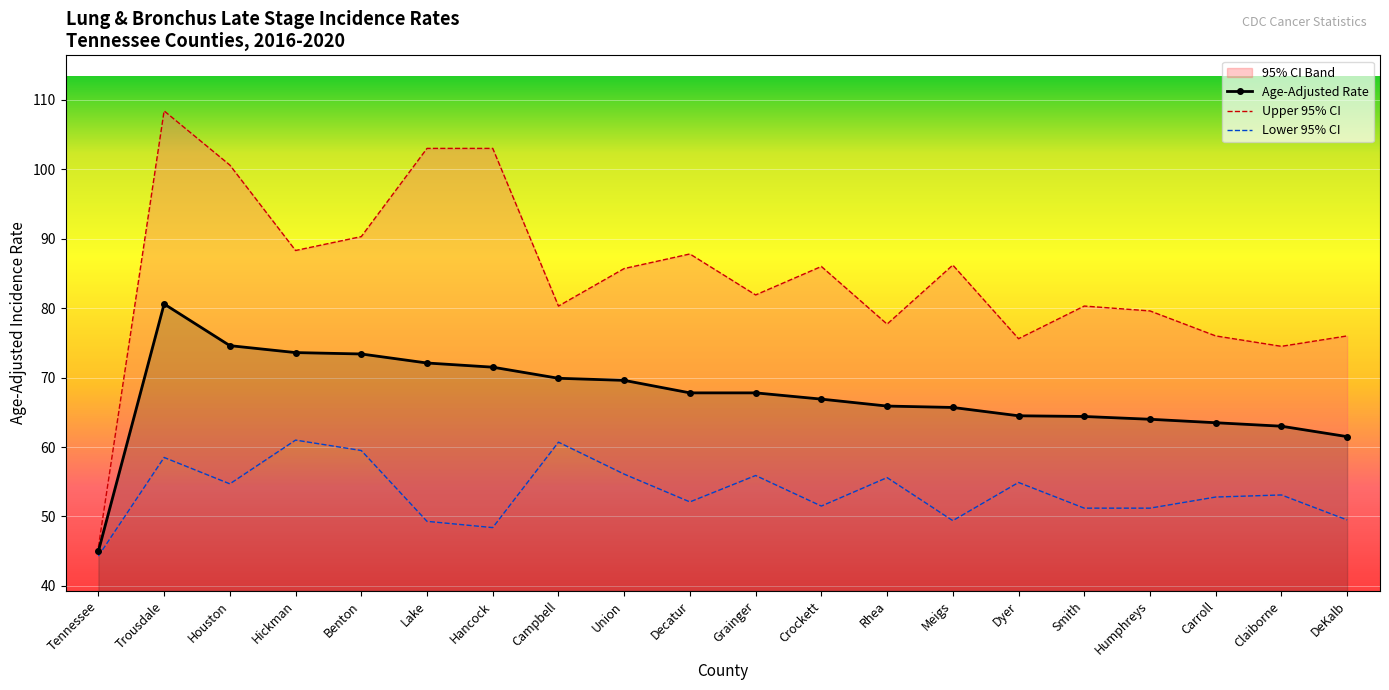

Reading left to right, what are all the values shown in this chart?

Age-Adjusted Rate: Tennessee=45.0	Trousdale=80.6	Houston=74.6	Hickman=73.6	Benton=73.4	Lake=72.1	Hancock=71.5	Campbell=69.9	Union=69.6	Decatur=67.8	Grainger=67.8	Crockett=66.9	Rhea=65.9	Meigs=65.7	Dyer=64.5	Smith=64.4	Humphreys=64.0	Carroll=63.5	Claiborne=63.0	DeKalb=61.5
Upper 95% CI: Tennessee=45.6	Trousdale=108.4	Houston=100.6	Hickman=88.3	Benton=90.3	Lake=103.0	Hancock=103.0	Campbell=80.3	Union=85.7	Decatur=87.8	Grainger=81.9	Crockett=86.0	Rhea=77.7	Meigs=86.2	Dyer=75.6	Smith=80.3	Humphreys=79.6	Carroll=76.0	Claiborne=74.5	DeKalb=76.0
Lower 95% CI: Tennessee=44.3	Trousdale=58.5	Houston=54.7	Hickman=61.0	Benton=59.5	Lake=49.3	Hancock=48.4	Campbell=60.7	Union=56.1	Decatur=52.1	Grainger=55.9	Crockett=51.5	Rhea=55.6	Meigs=49.4	Dyer=54.9	Smith=51.2	Humphreys=51.2	Carroll=52.8	Claiborne=53.1	DeKalb=49.5